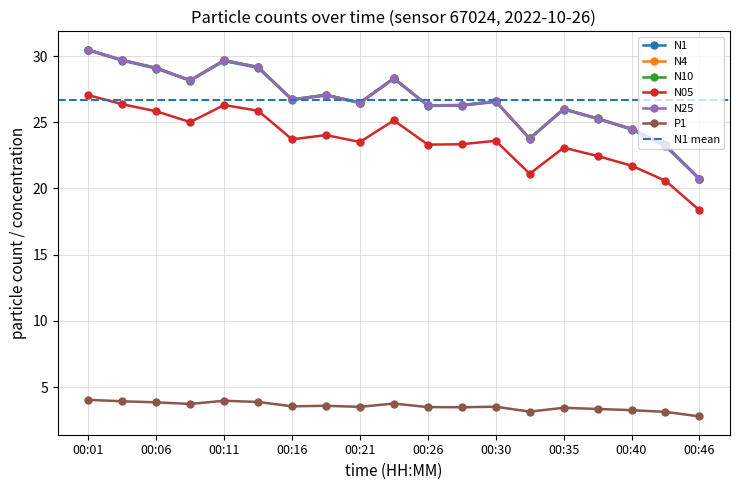

What is the value of the P1 point at the 17th from the left?

3.3